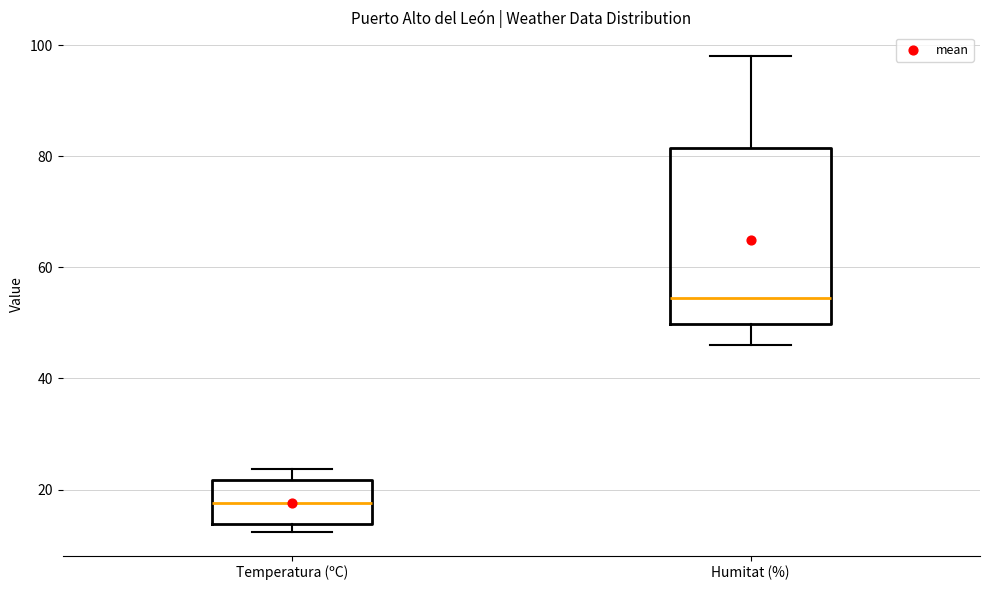

Which box's median line is the highest?

Humitat (%)